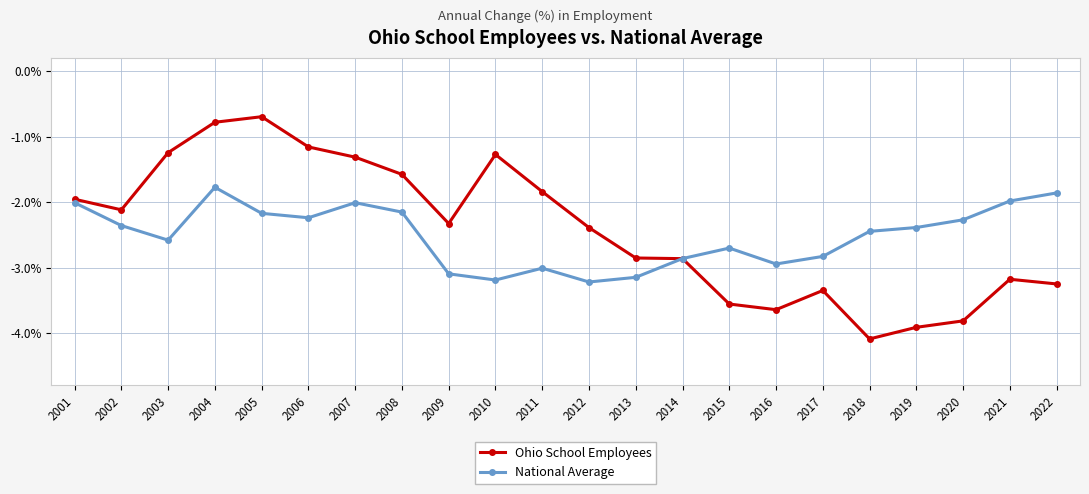

What is the spread (max minus min) of values at 2021?

1.2